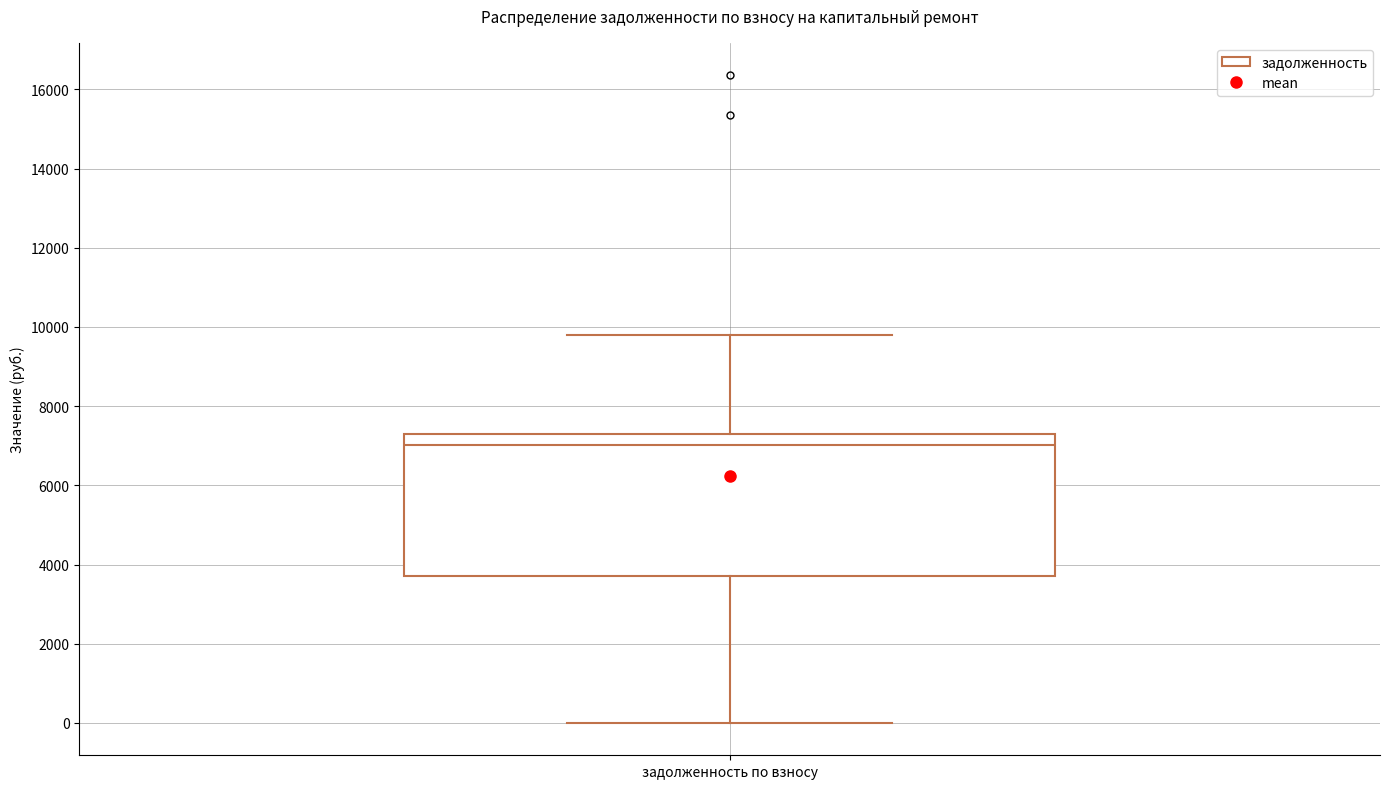

Read this box plot against the y-axis: the position of the median line, the range covered by the box, and the ends of both whiskers. The values are not printed on the chart, so give them approximately, as read against the axis.

median 7000, box 3800 to 7200, whiskers 0 to 9800